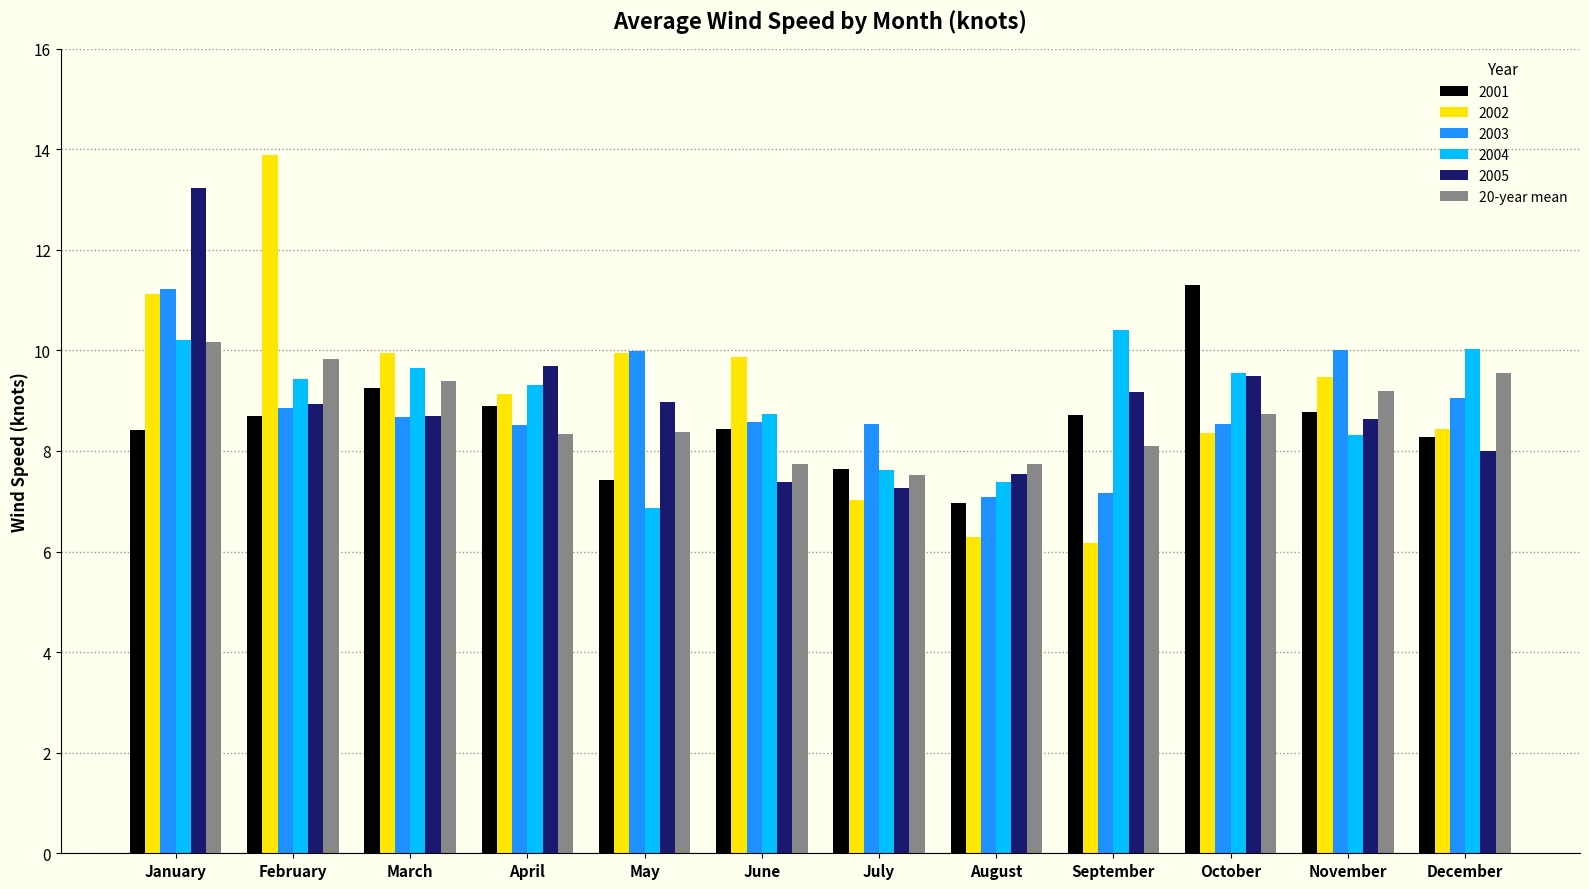

How many bars are there in total?

72